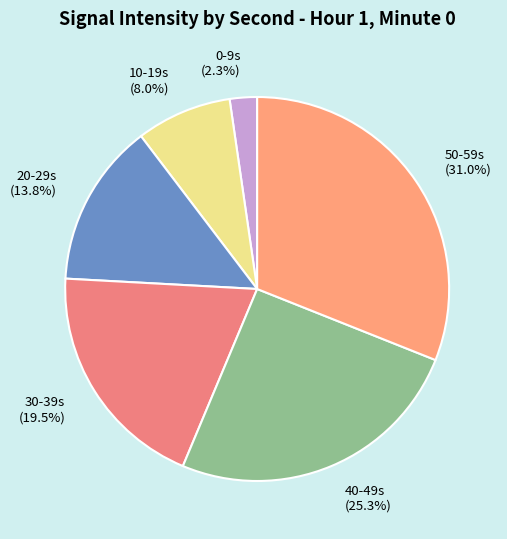

What is the largest slice in the pie chart?

50-59s (31.0%)